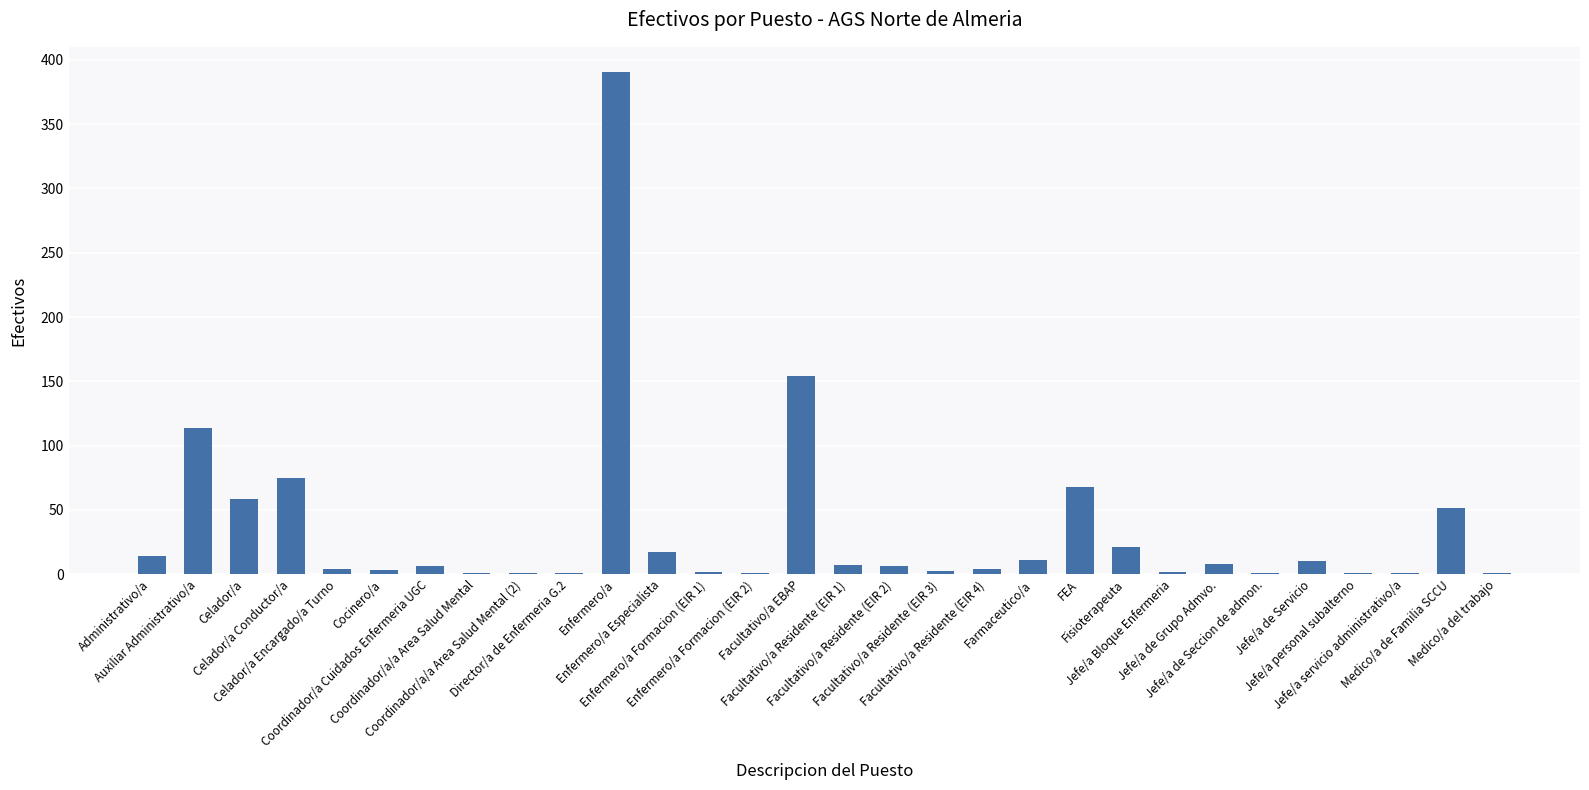

How many data points does each series have?

30